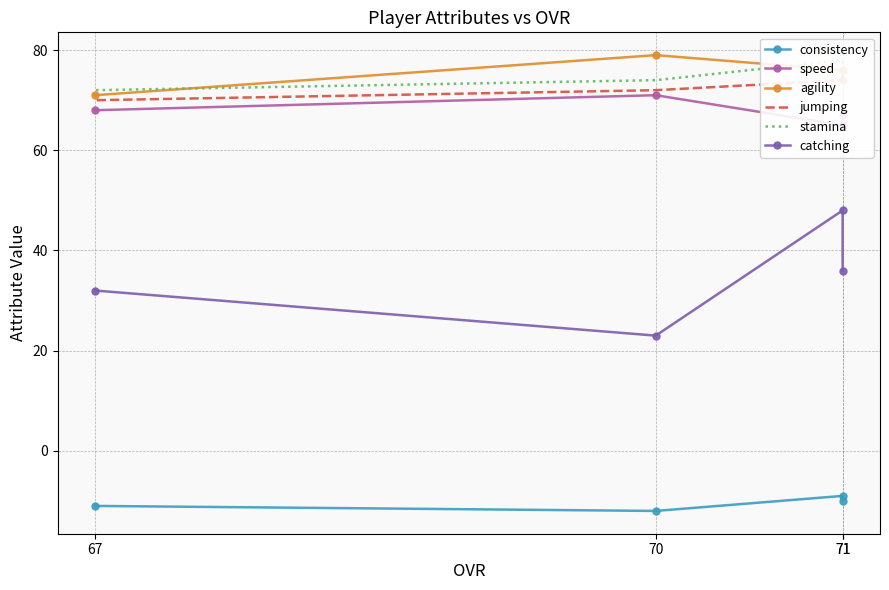

Rank the series at 71 from lowest to highest value.

consistency, catching, speed, agility, jumping, stamina